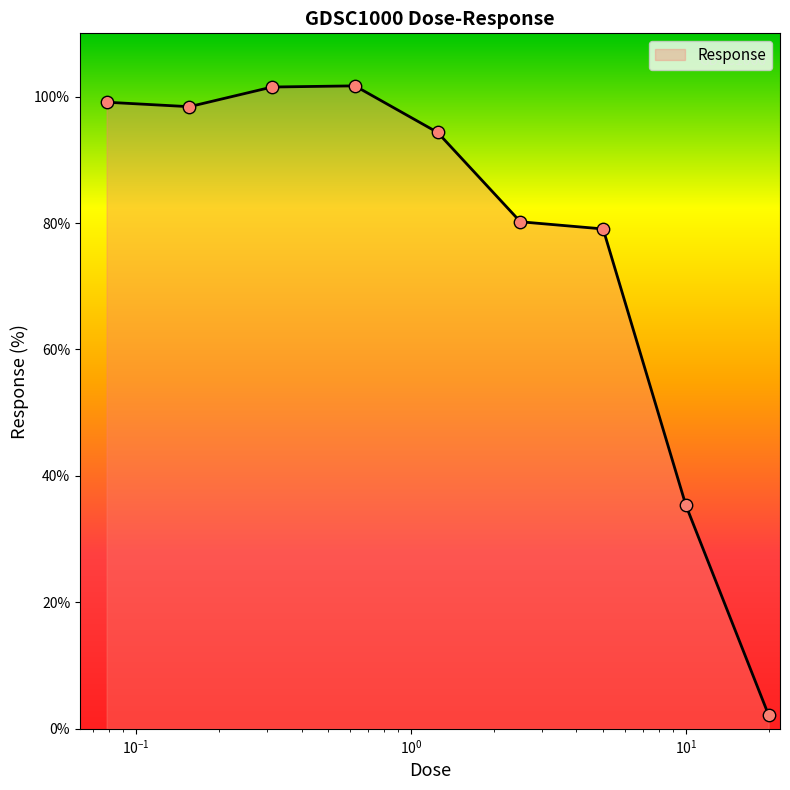

What is the greatest value displayed?

101.7